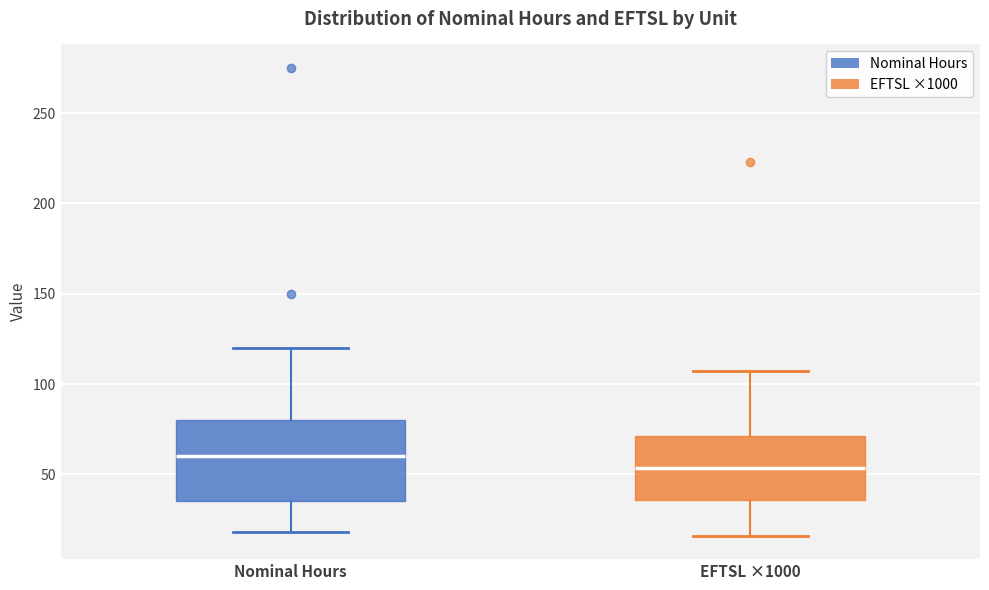

Reading left to right, read every box against the y-axis: the position of its median line, the range the box covers, and the ends of its whiskers. The values are not printed on the chart, so give them approximately, as read against the axis.

Nominal Hours: median 60, box 35 to 80, whiskers 20 to 120
EFTSL ×1000: median 55, box 35 to 70, whiskers 15 to 105